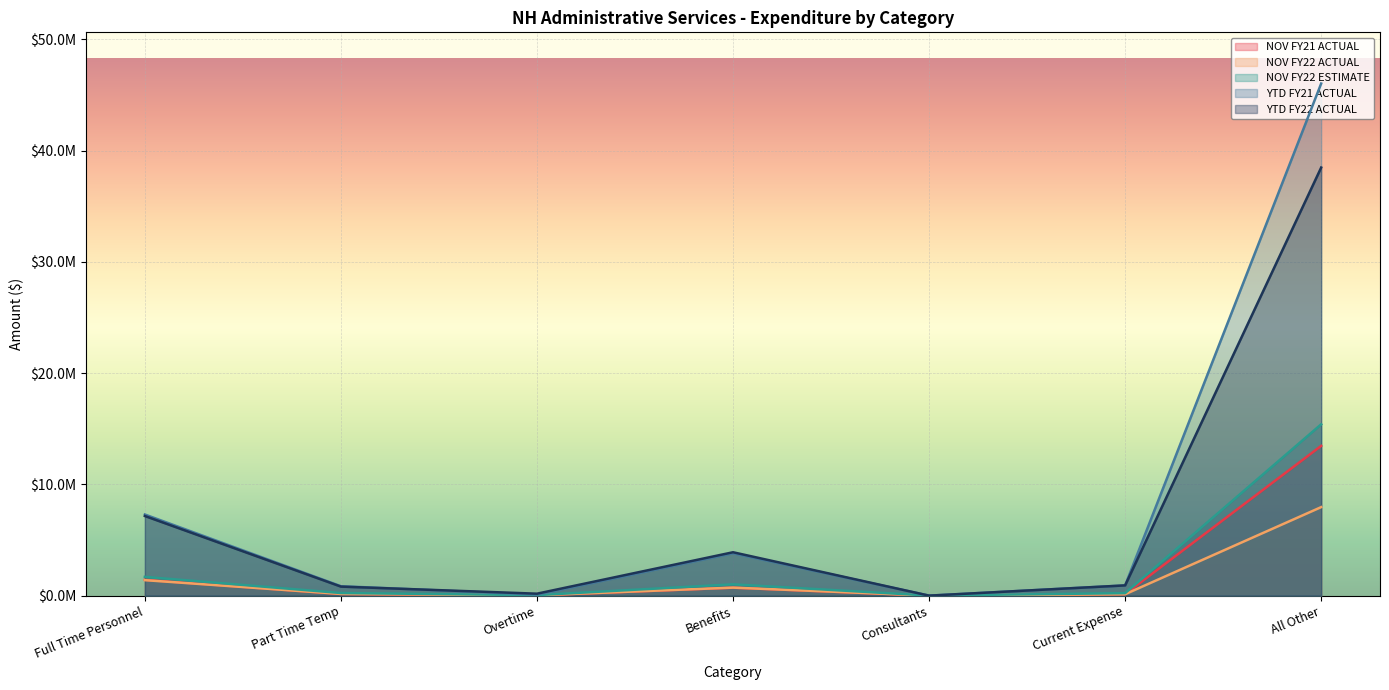

True or false: NOV FY22 ESTIMATE has more than 2 interior local peaks.

False